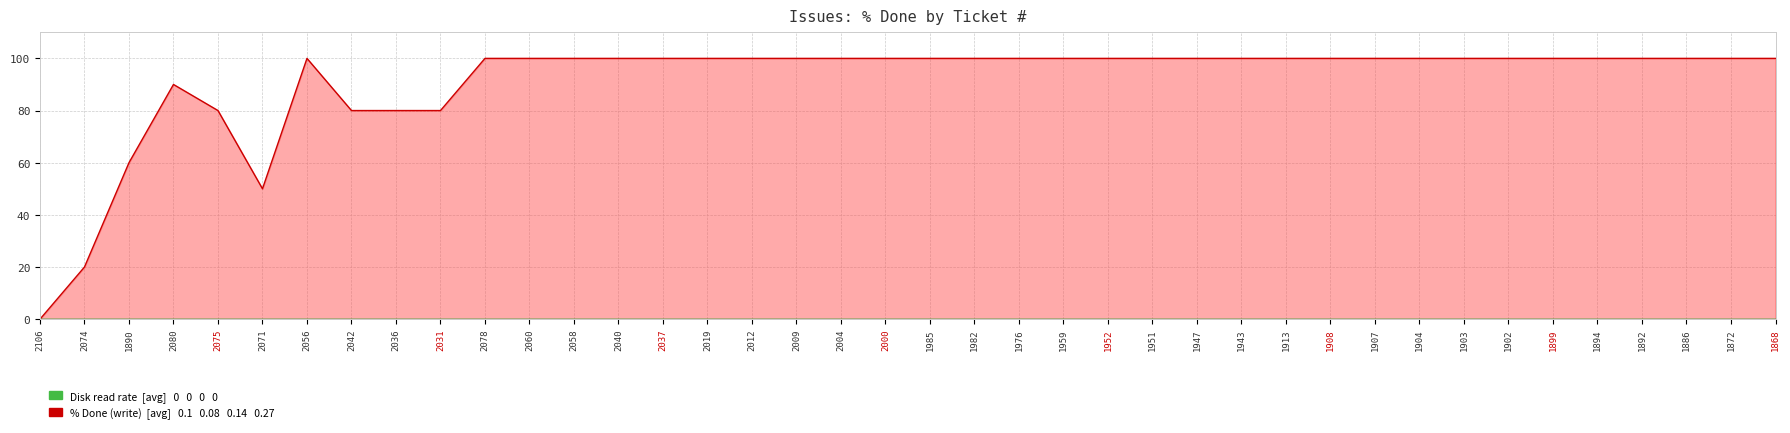

What is the value of the 3rd point from the left?

60